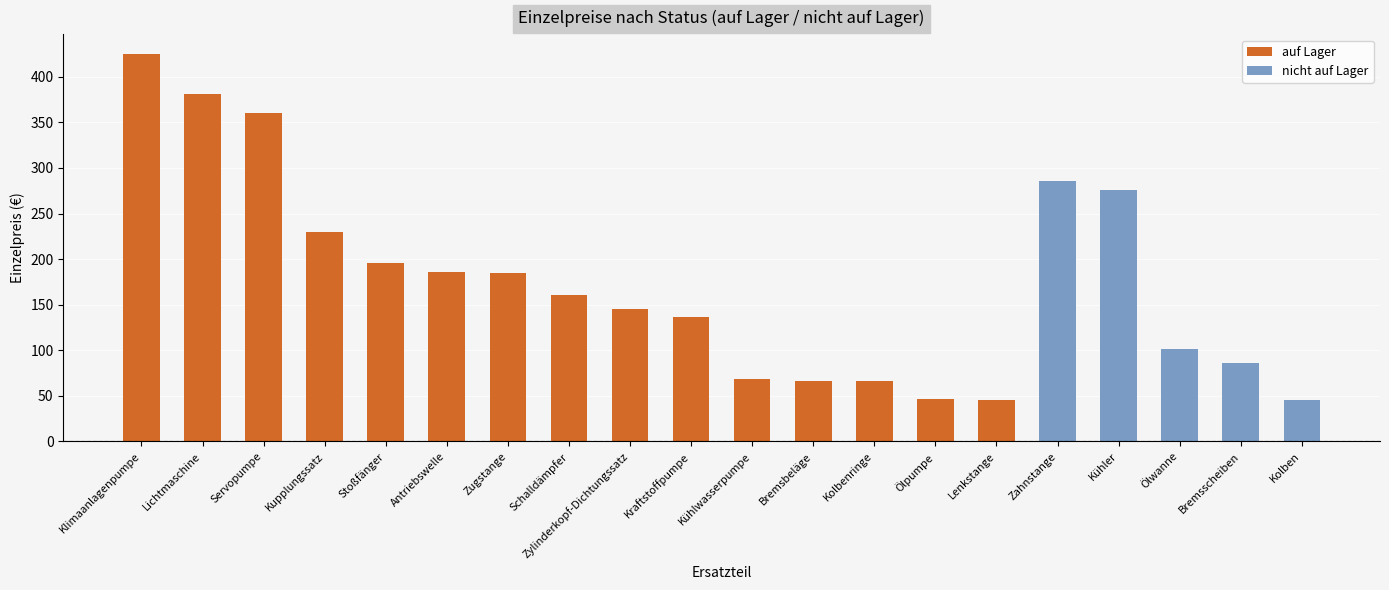

Which category has the highest value across all series?

Klimaanlagenpumpe